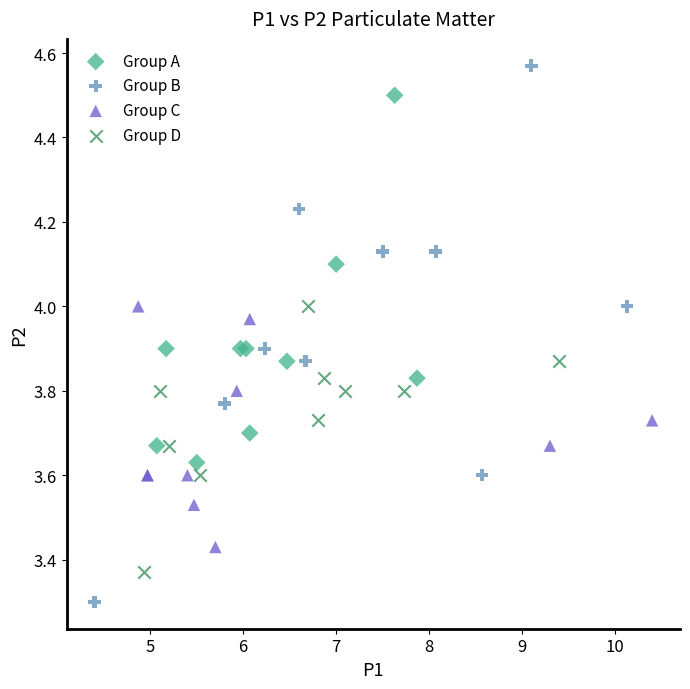

Which series has the largest Y range (max minus min)?

Group B